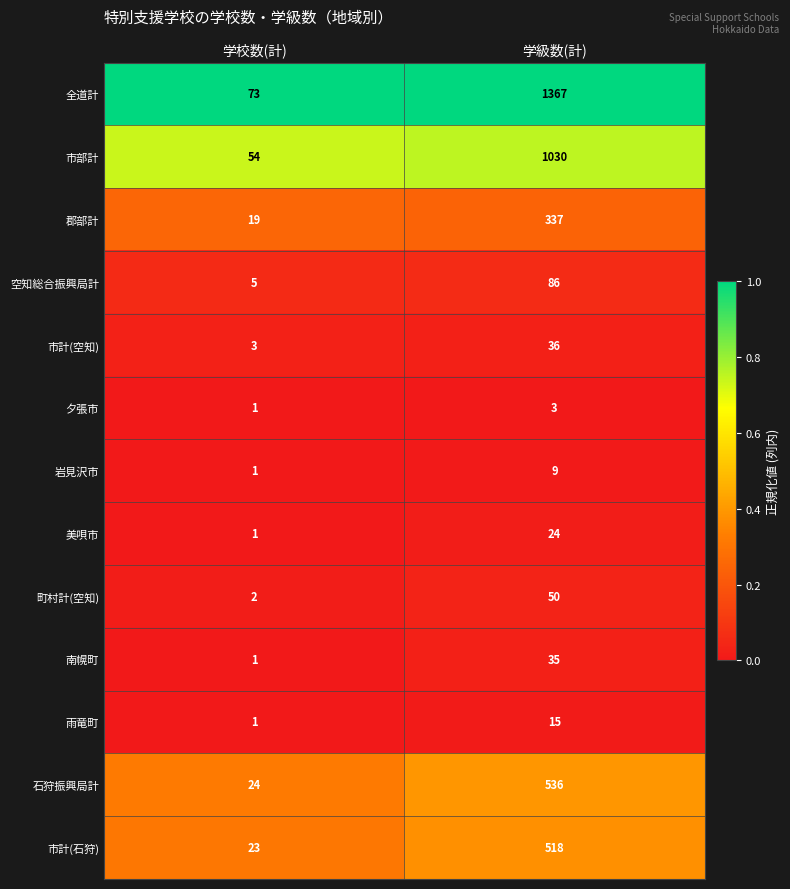

How many series are shown in this chart?

13